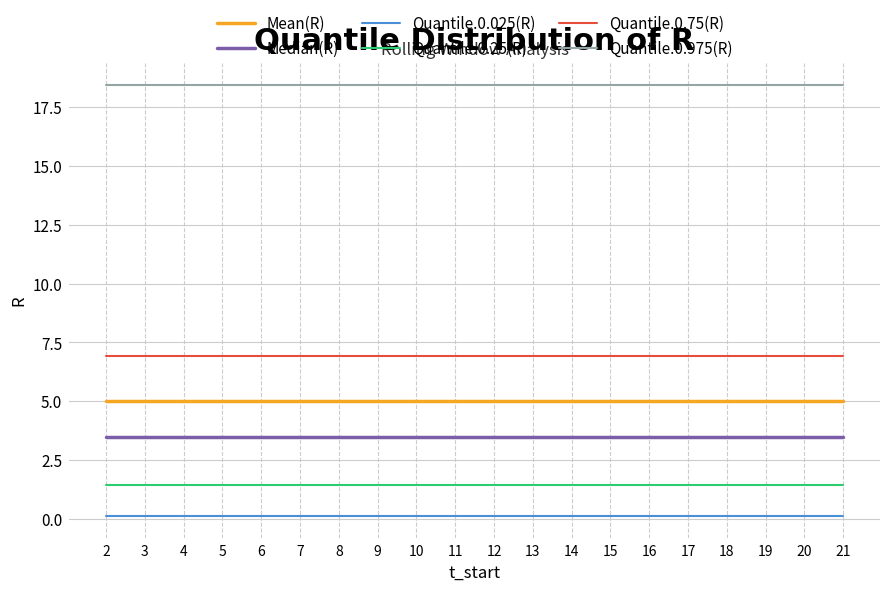

What is the greatest value displayed?

18.4